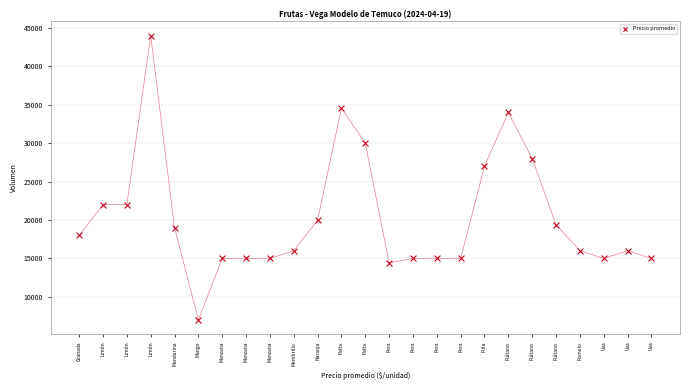

What is the range of Y values (max minus min)?

37000